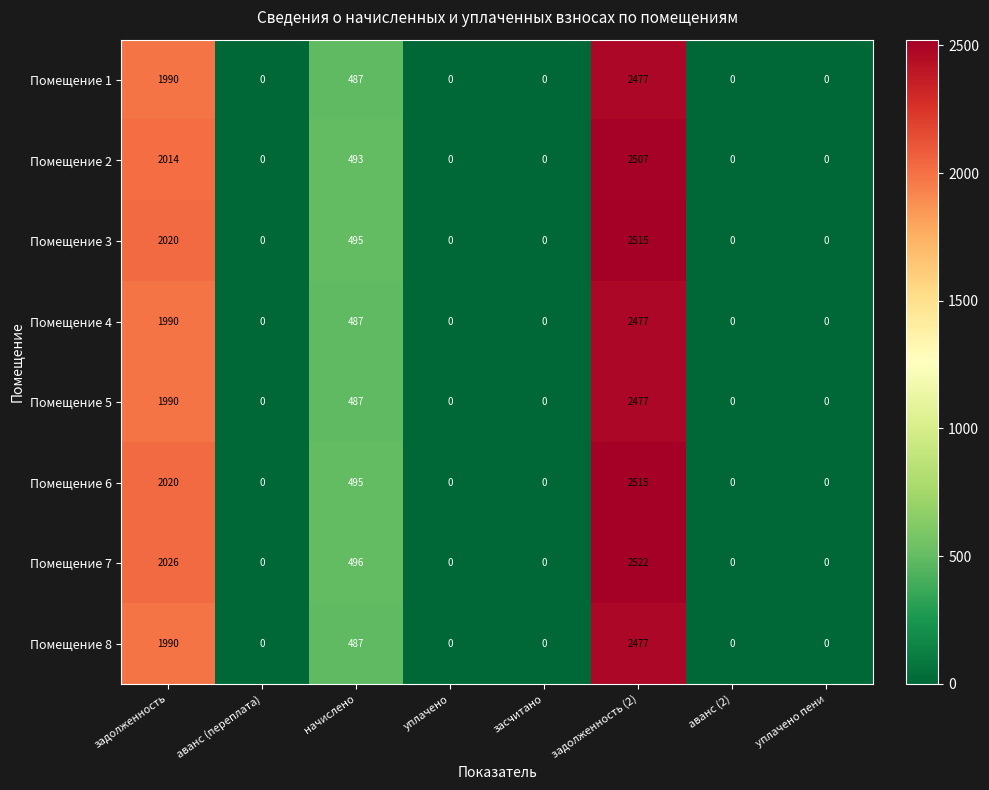

What is the spread (max minus min) of values at задолженность (2)?

45